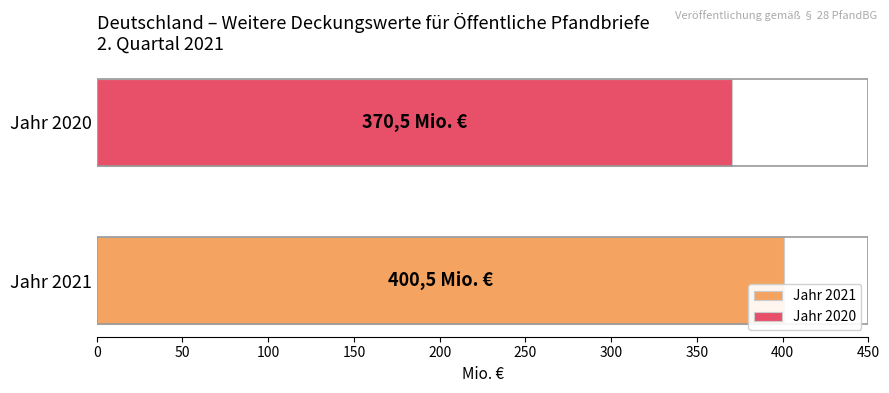

Which series has the largest range (max minus min)?

Jahr 2021